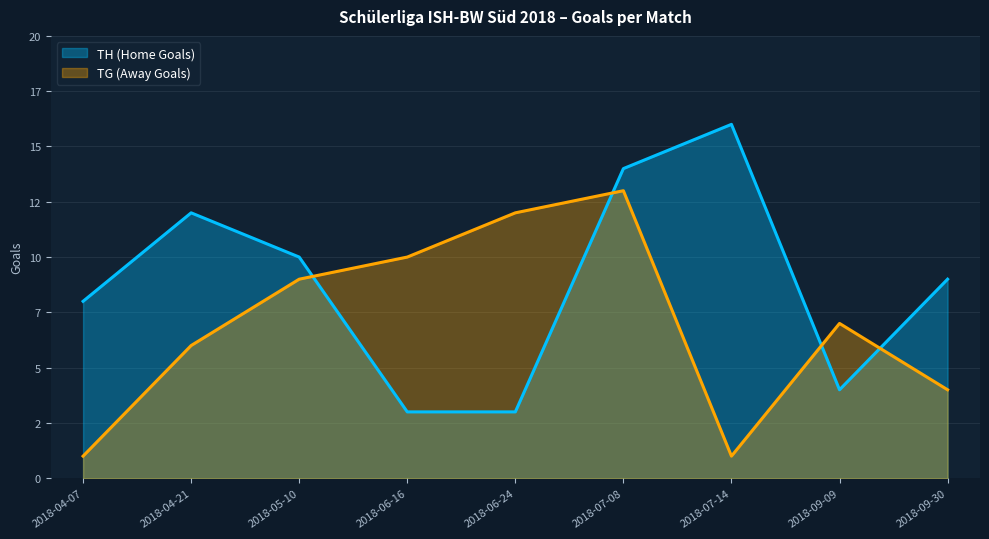

How many intersections are there between TH (Home Goals) and TG (Away Goals)?

4